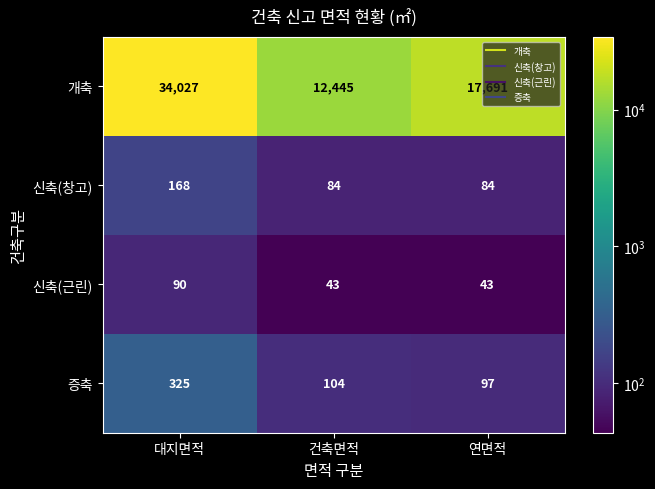

What is the maximum value for 증축?

325